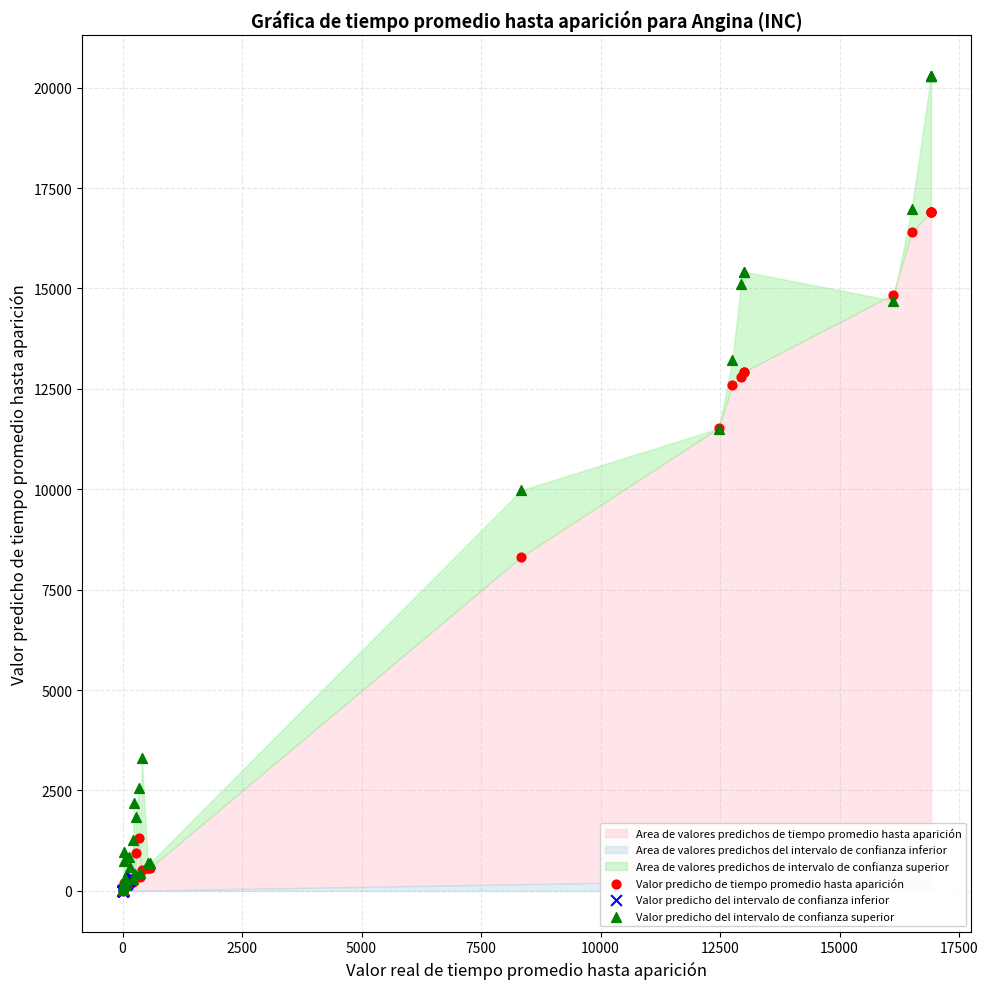

Which series contains the highest Y value?

Valor predicho del intervalo de confianza superior